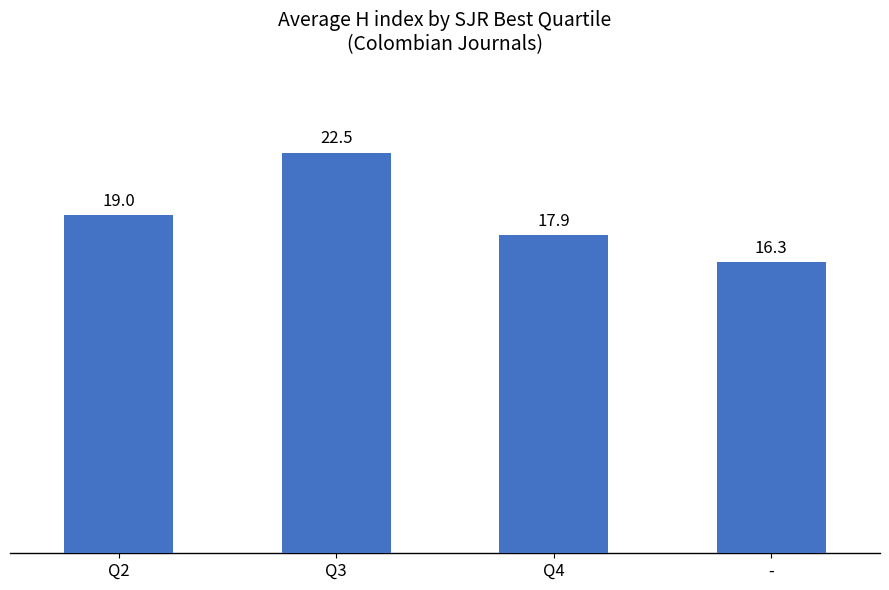

How many bars are there in total?

4